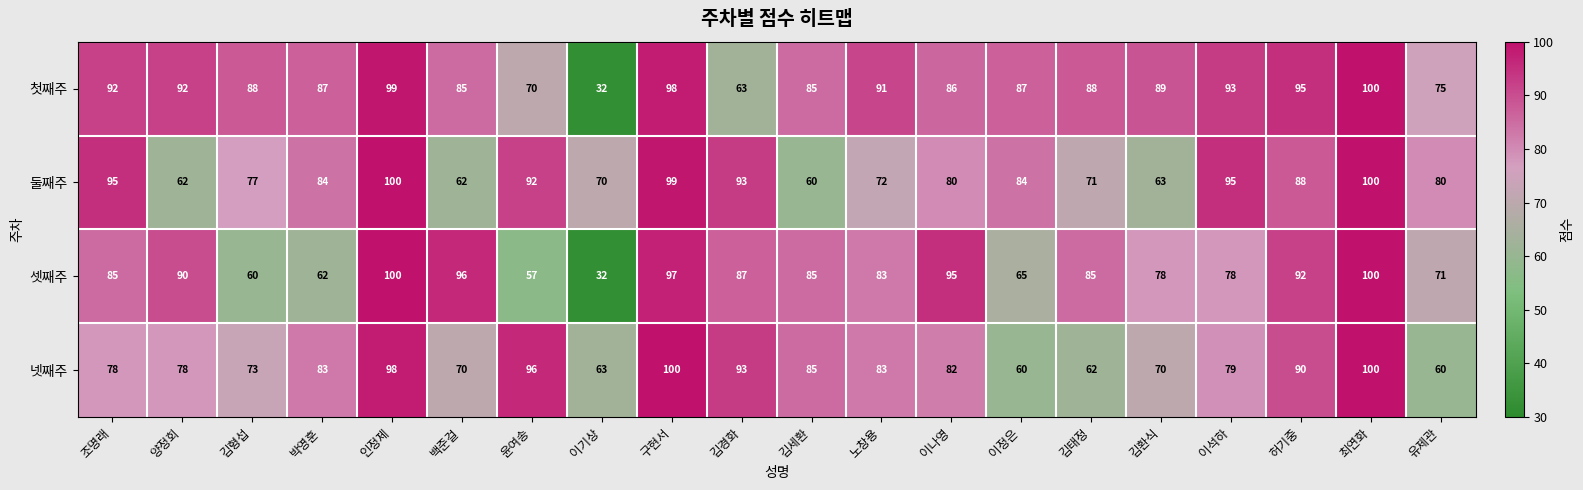

Where is 셋째주 nearest to the value 66?

이정은